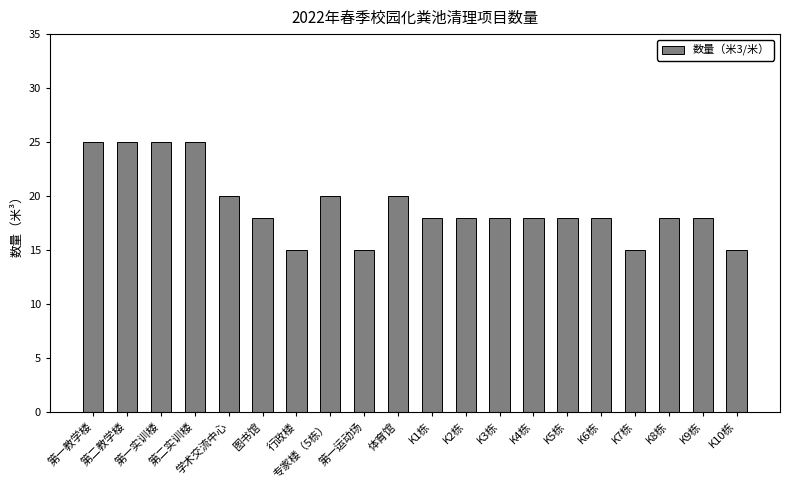

What is the difference between the values at 专家楼（5栋） and 第一运动场?

5